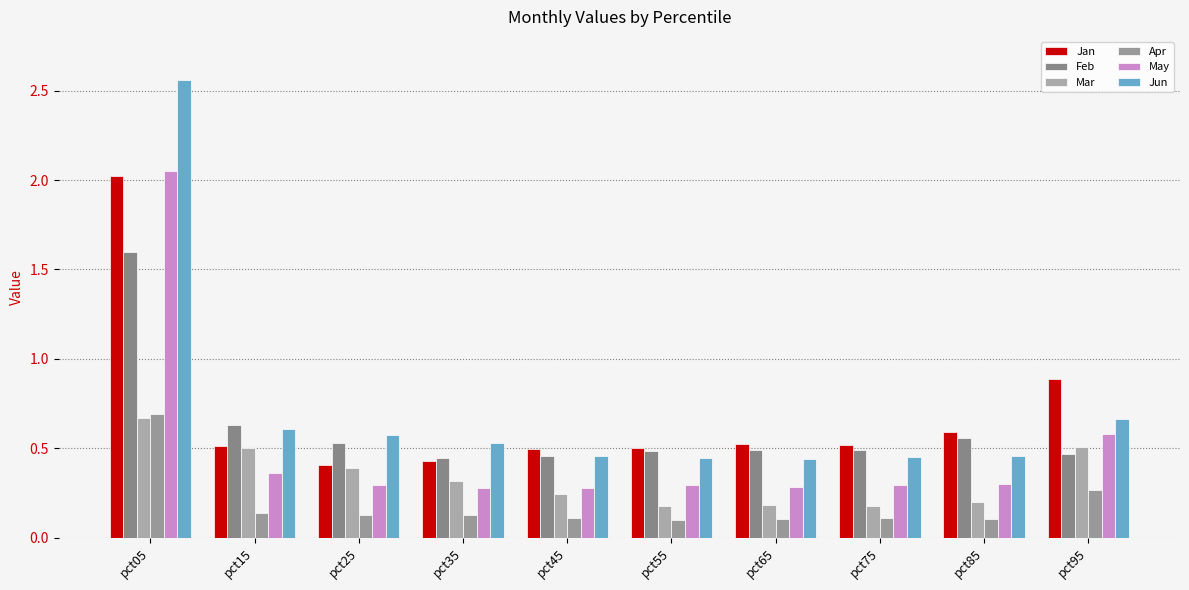

True or false: Mar has a value of 0.2 at pct45.

True